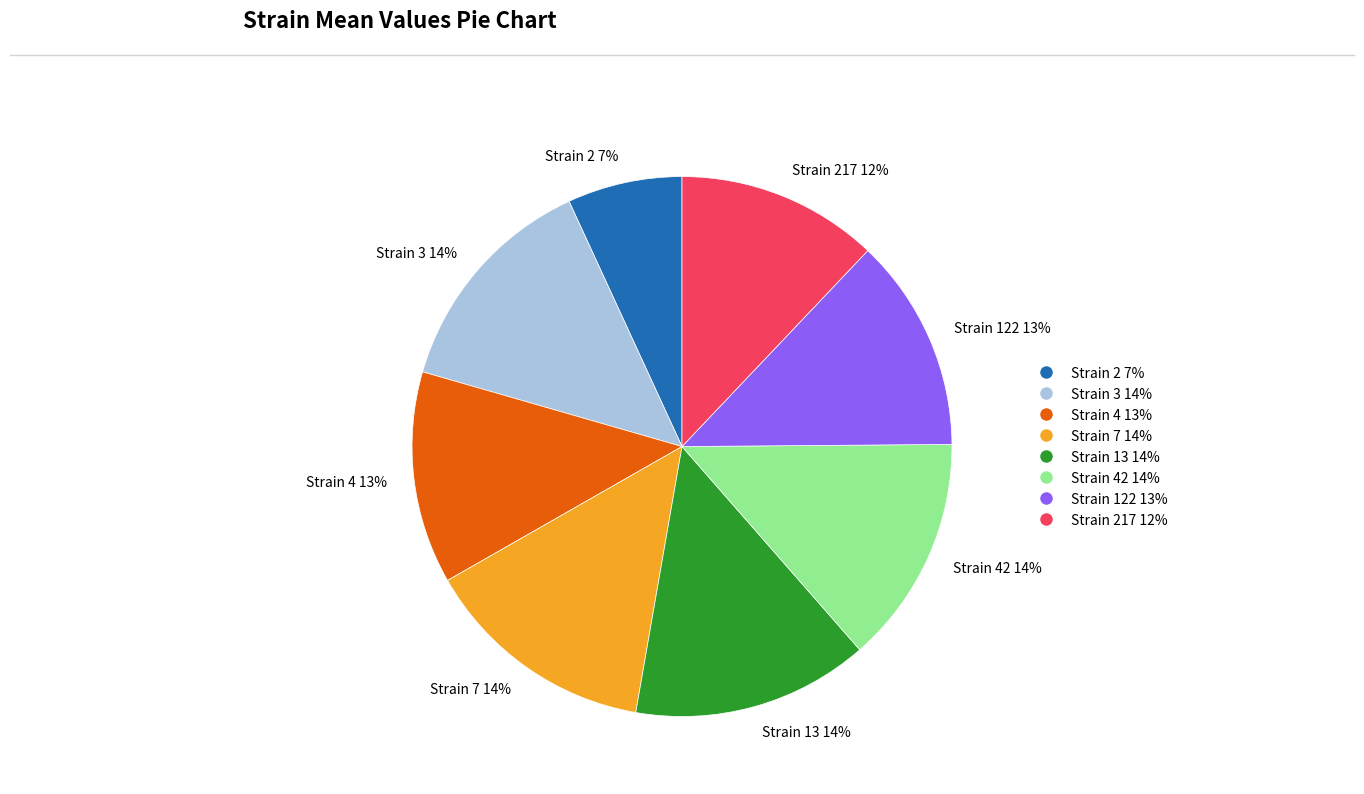

To the nearest percent, what is the combined percentage of Strain 2 7% and Strain 4 13%?

20%